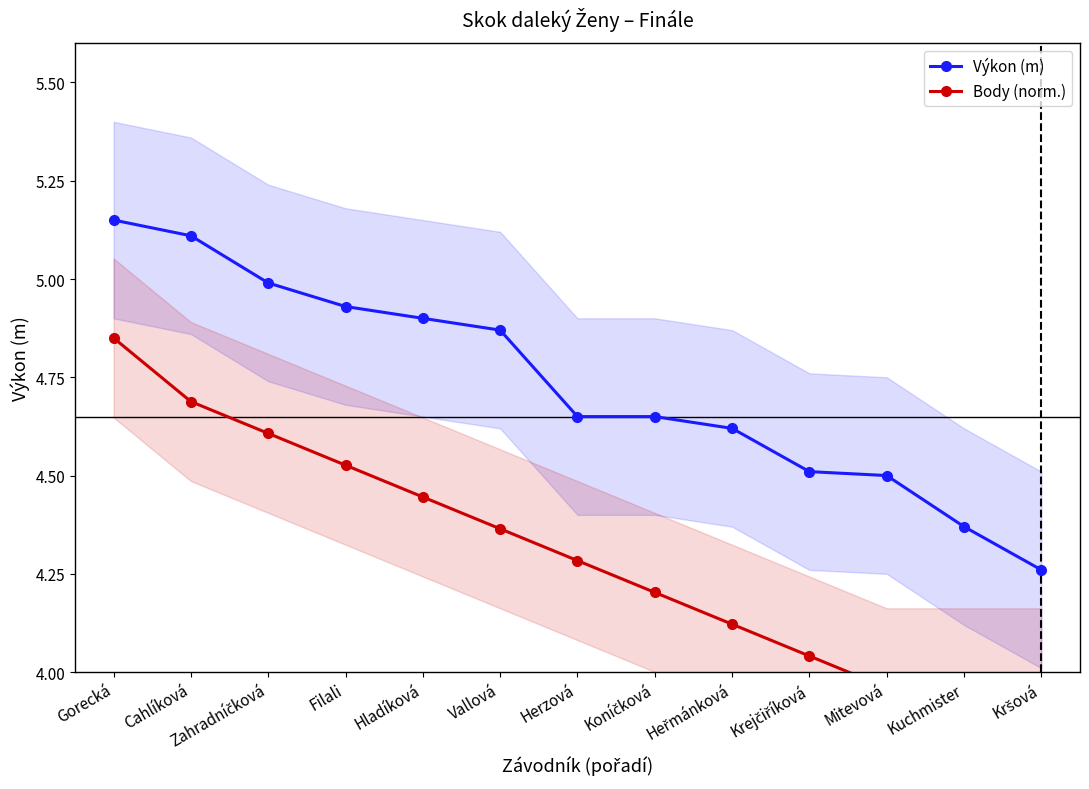

At which category is the sum across all series the highest?

Gorecká